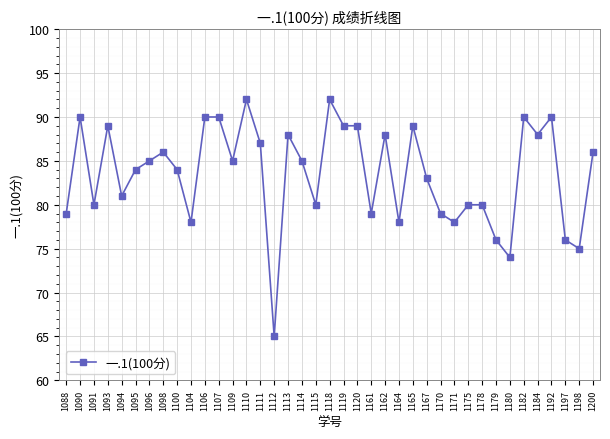

What is the greatest value displayed?

92